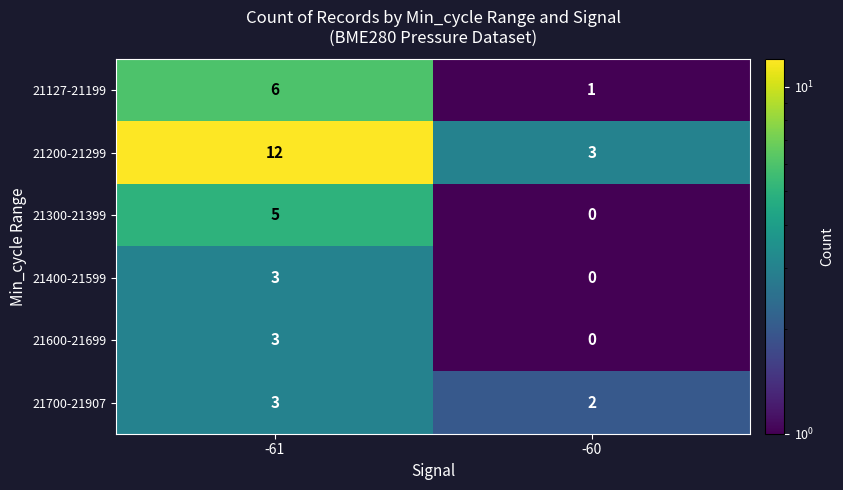

What is the sum of the 21127-21199 values at -60 and -61?

7